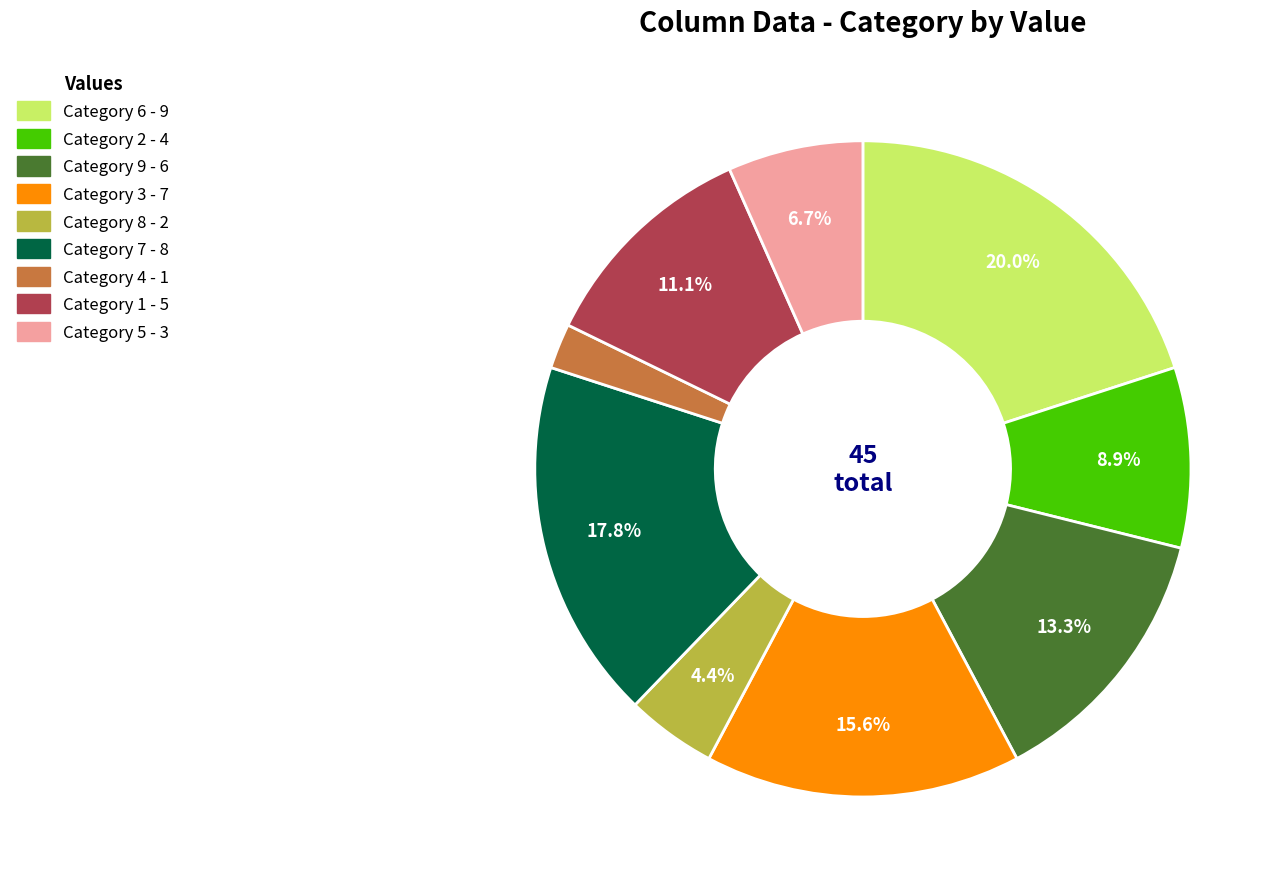

To the nearest percent, what is the difference between the largest and smallest slice percentages?

18%